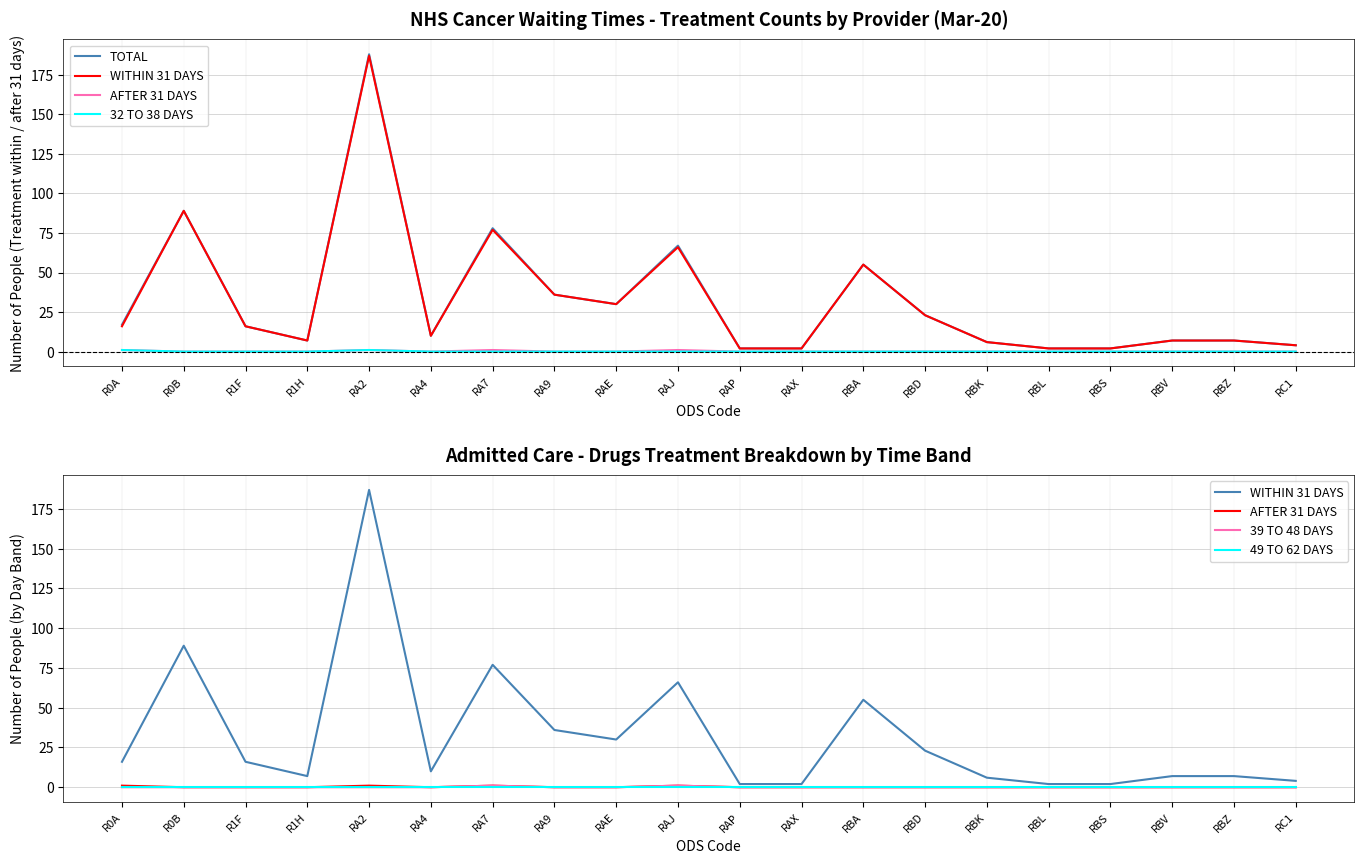

The value of AFTER 31 DAYS at RBA is 0. True or false?

True